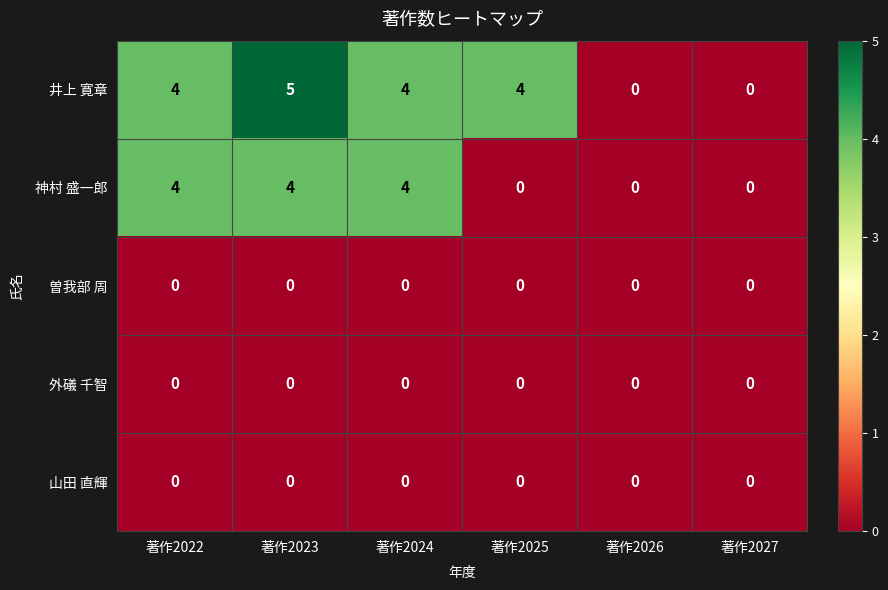

Which series has the widest spread of values?

井上 寛章